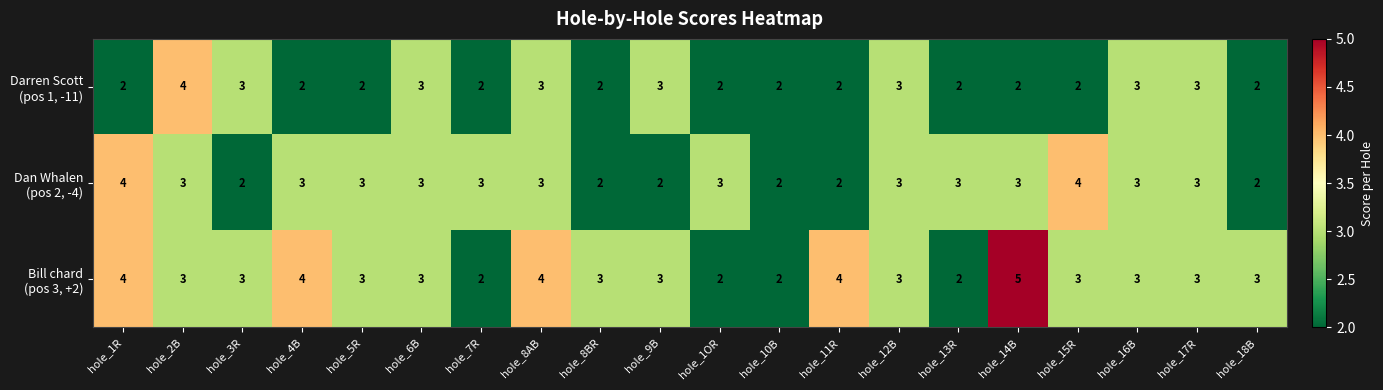

What is the greatest value displayed?

5